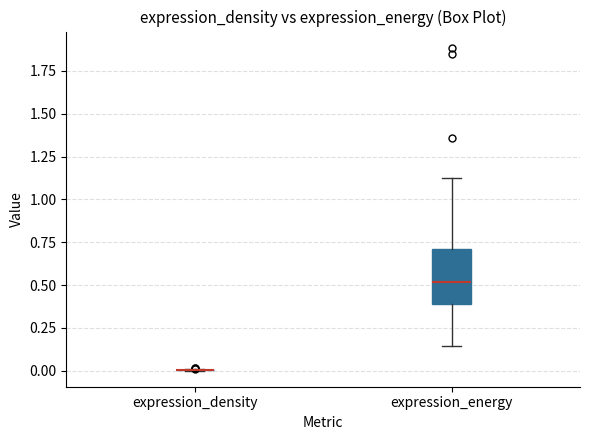

Where does the lower whisker of the box for expression_energy end on the y-axis? The values are not printed on the chart, so give them approximately, as read against the axis.

0.15